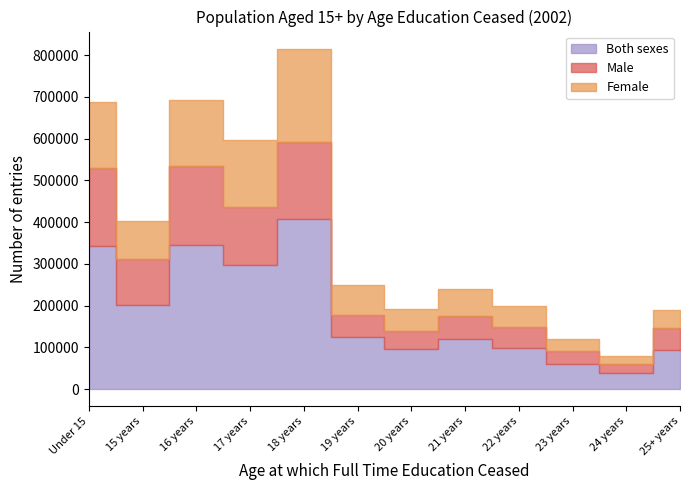

At which category is the sum across all series the highest?

18 years